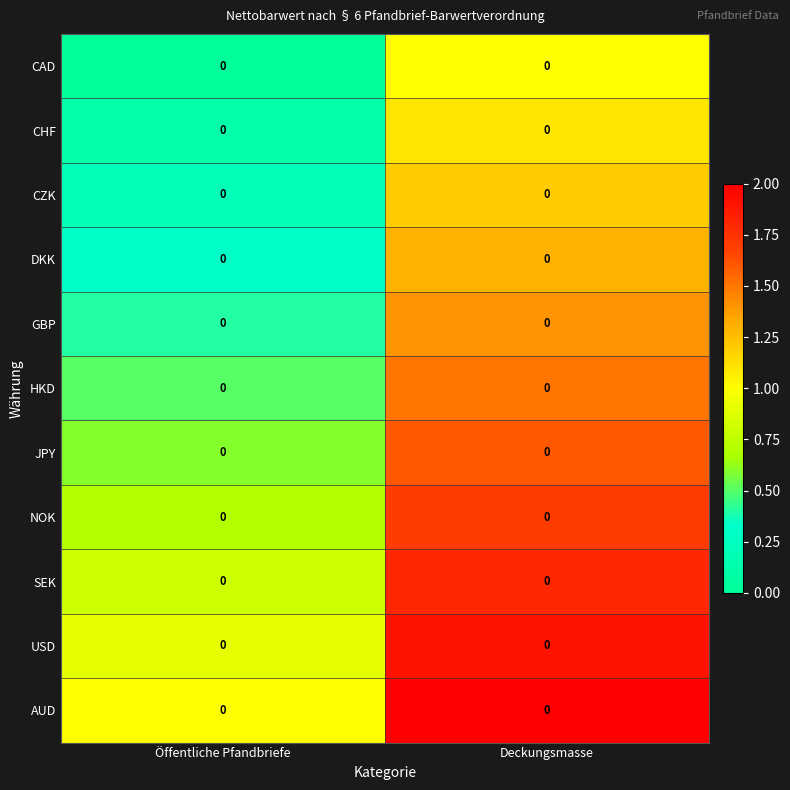

List the labels in order of GBP value, smallest first.

Öffentliche Pfandbriefe, Deckungsmasse